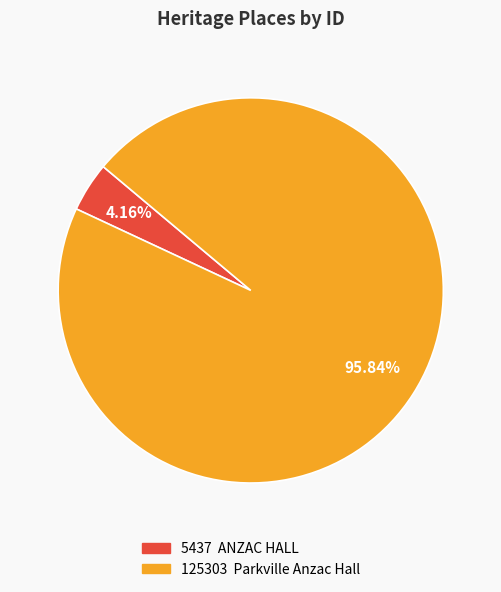

Is there a majority slice in this chart?

Yes